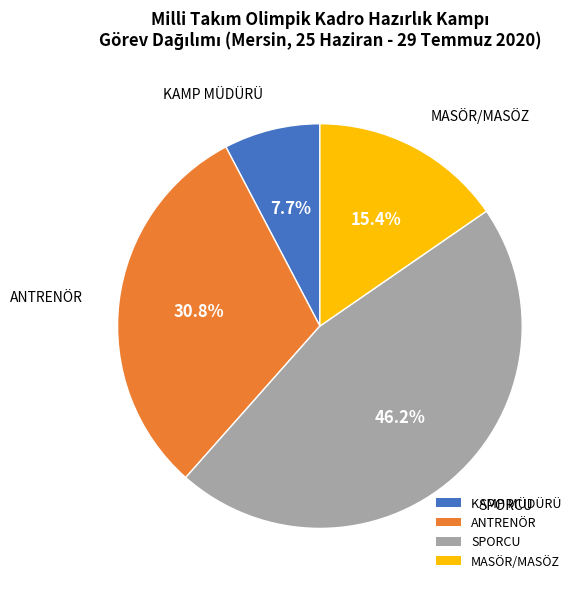

Rank the categories by value from highest to lowest.

SPORCU, ANTRENÖR, MASÖR/MASÖZ, KAMP MÜDÜRÜ